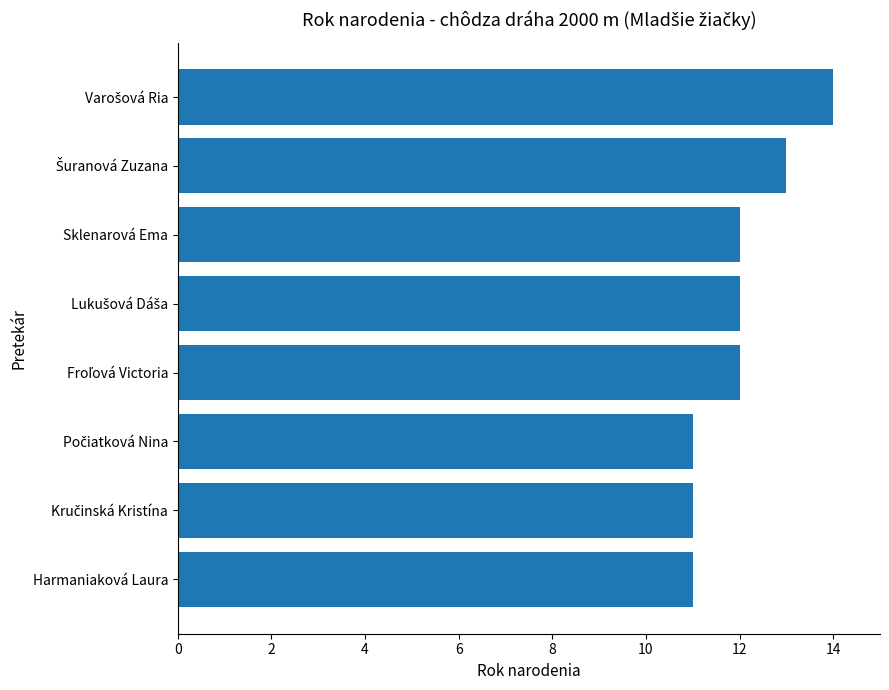

What is the change in value from Harmaniaková Laura to Sklenarová Ema?

+1